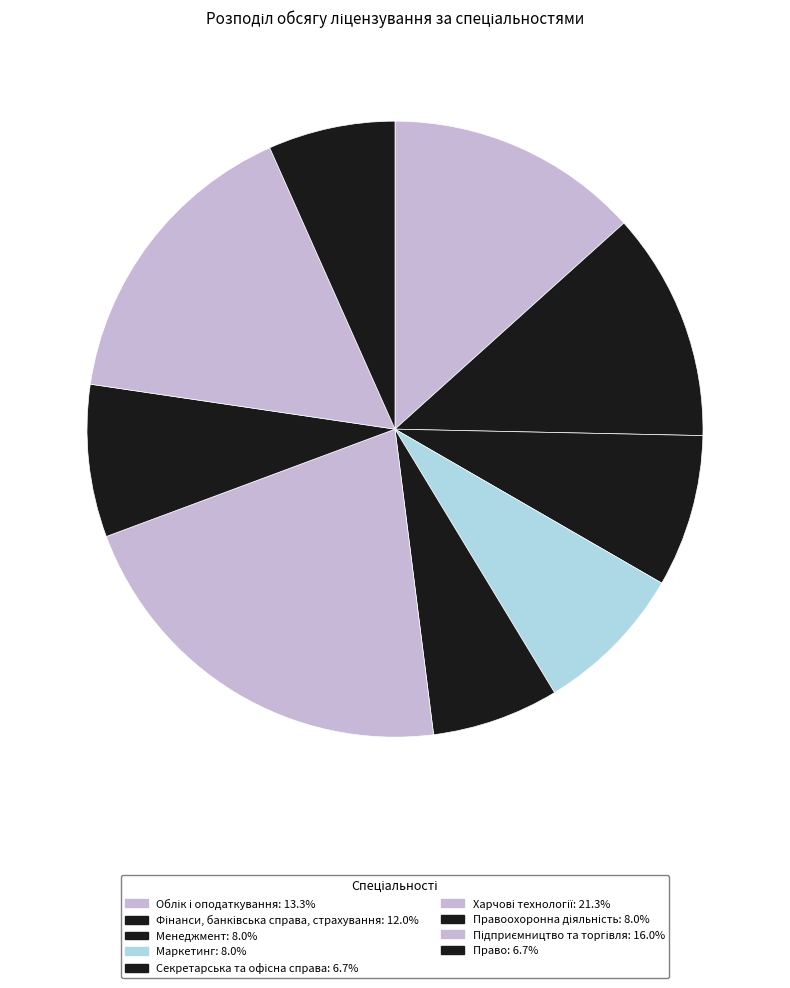

How many slices are in this pie chart?

9